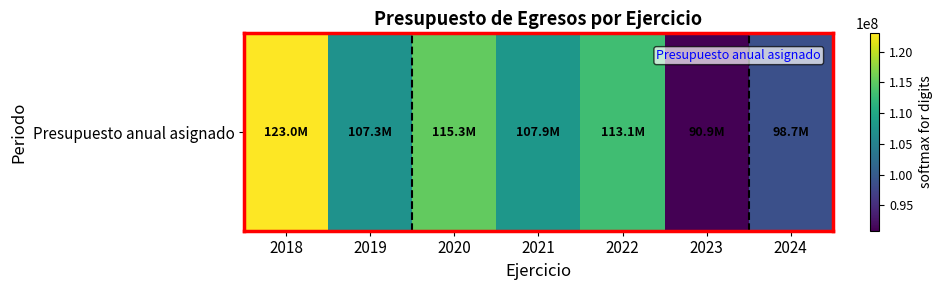

Where does the data first go above 107895396?

2018